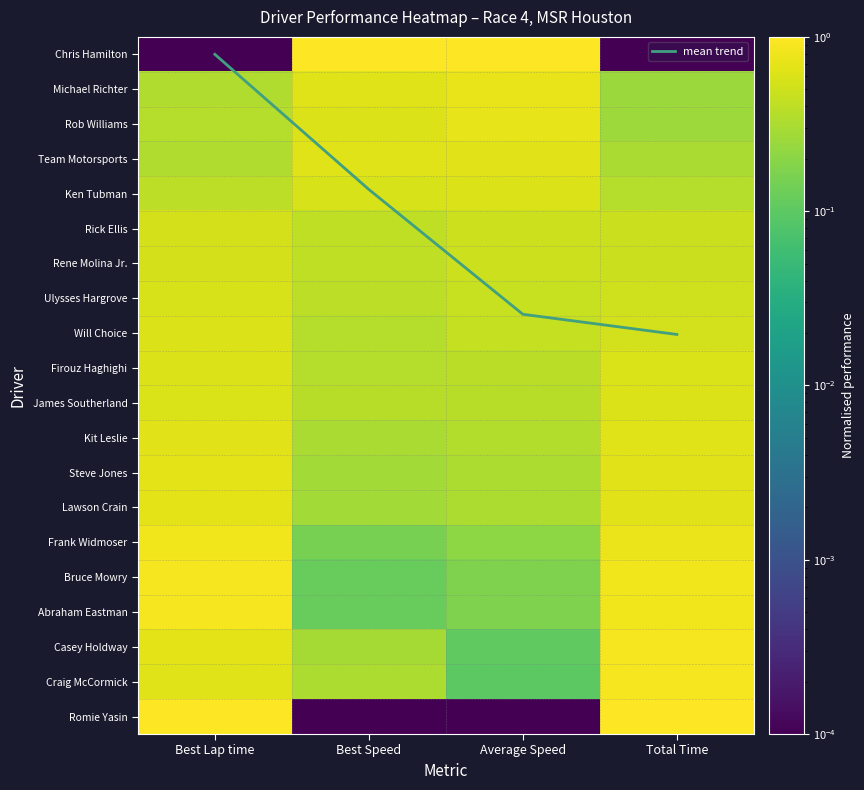

True or false: Ulysses Hargrove has a value of 0.6 at Best Speed.

False